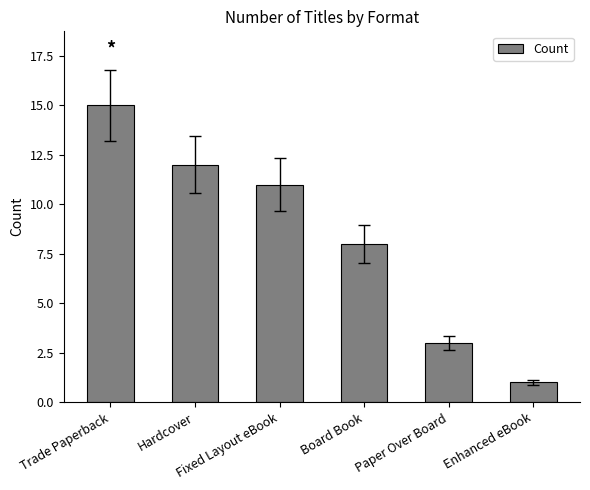

What is the greatest value displayed?

15